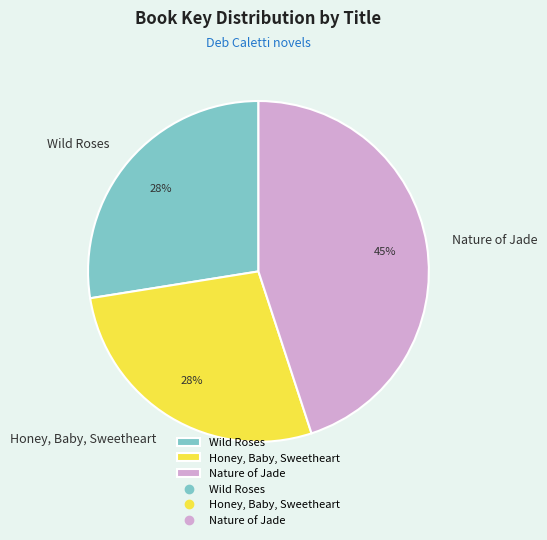

Approximately how many times larger is the value at Nature of Jade compared to Honey, Baby, Sweetheart?

1.6